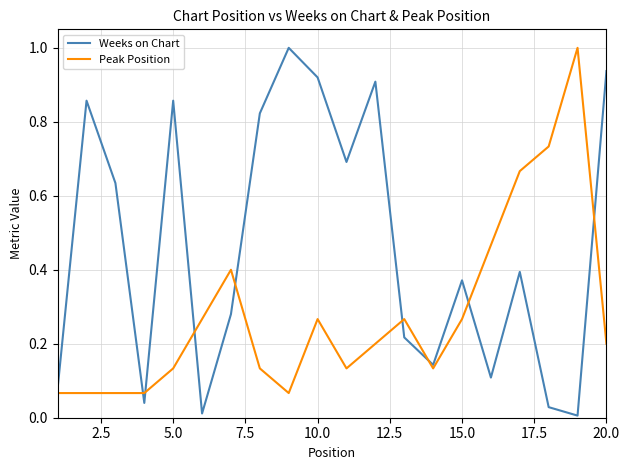

Which series has the largest total across all categories?

Weeks on Chart